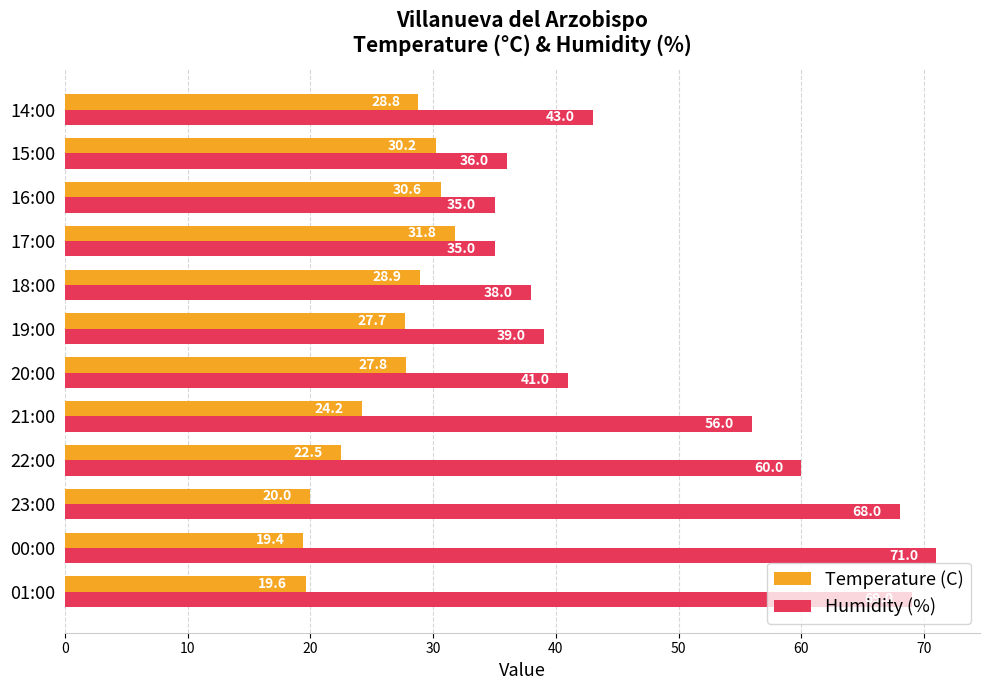

Is it true that Temperature (C) equals 33.3 at 22:00?

False